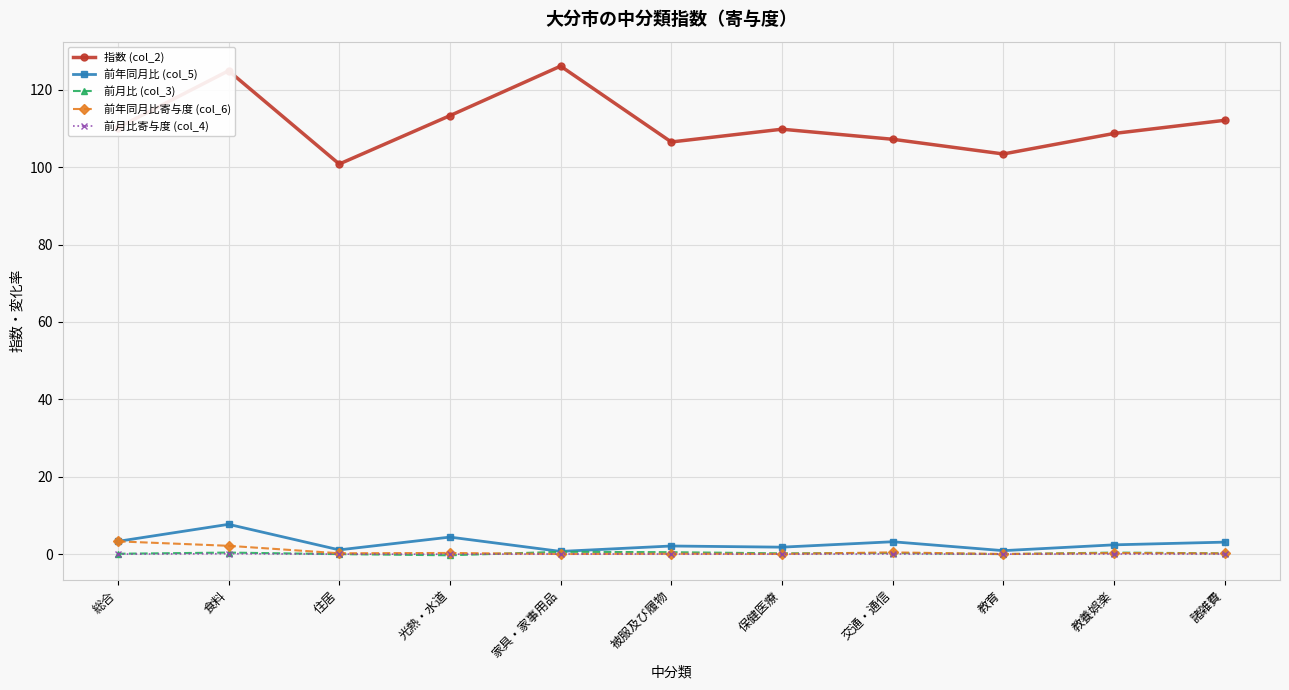

True or false: 前年同月比寄与度 (col_6) and 指数 (col_2) intersect in this chart.

False